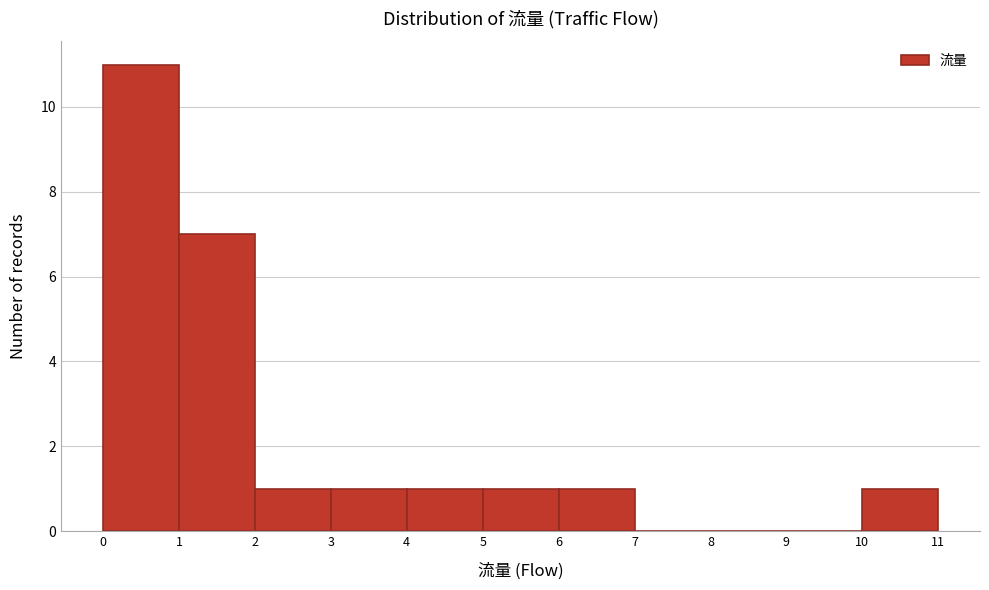

Over which range of the x-axis is the bar tallest?

0 to 1